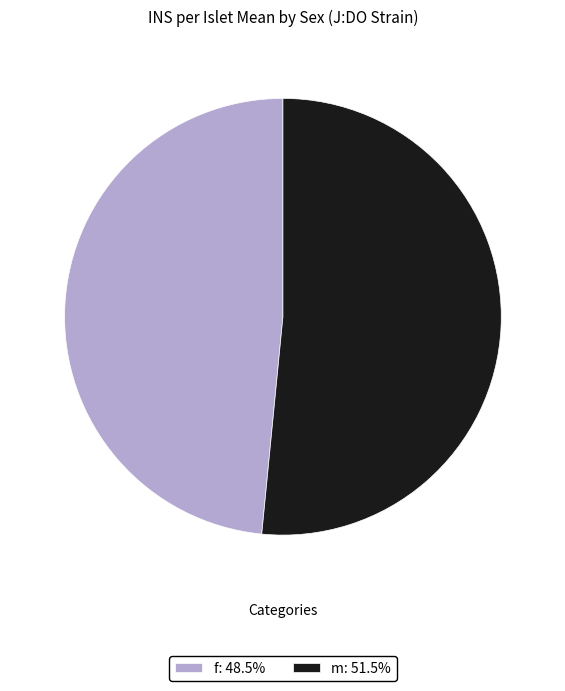

Does m account for over 50% of the chart?

Yes